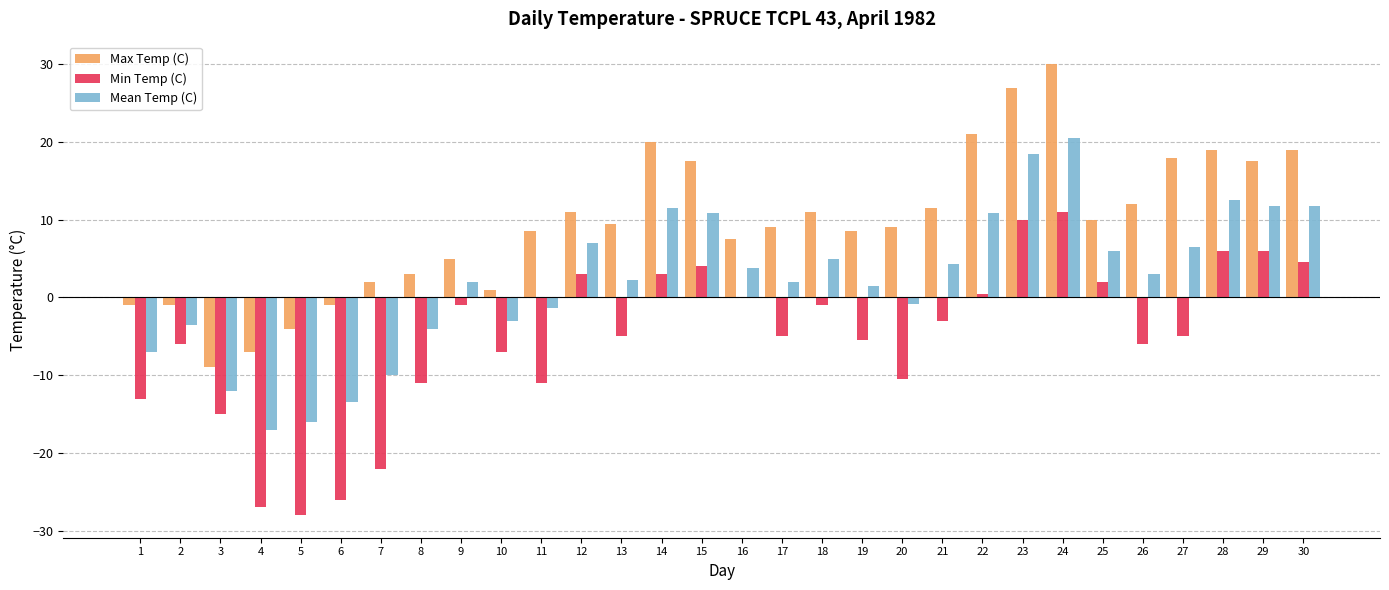

Is it true that Mean Temp (C) equals 7.4 at 21?

False